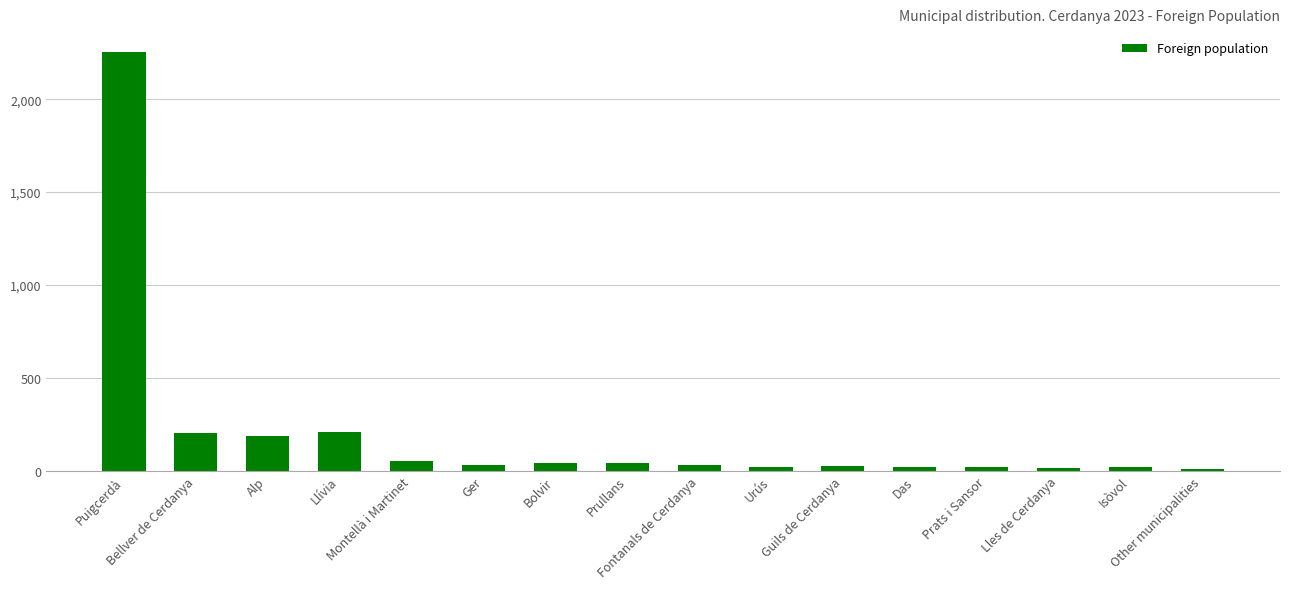

What is the maximum value shown in the chart?

2254